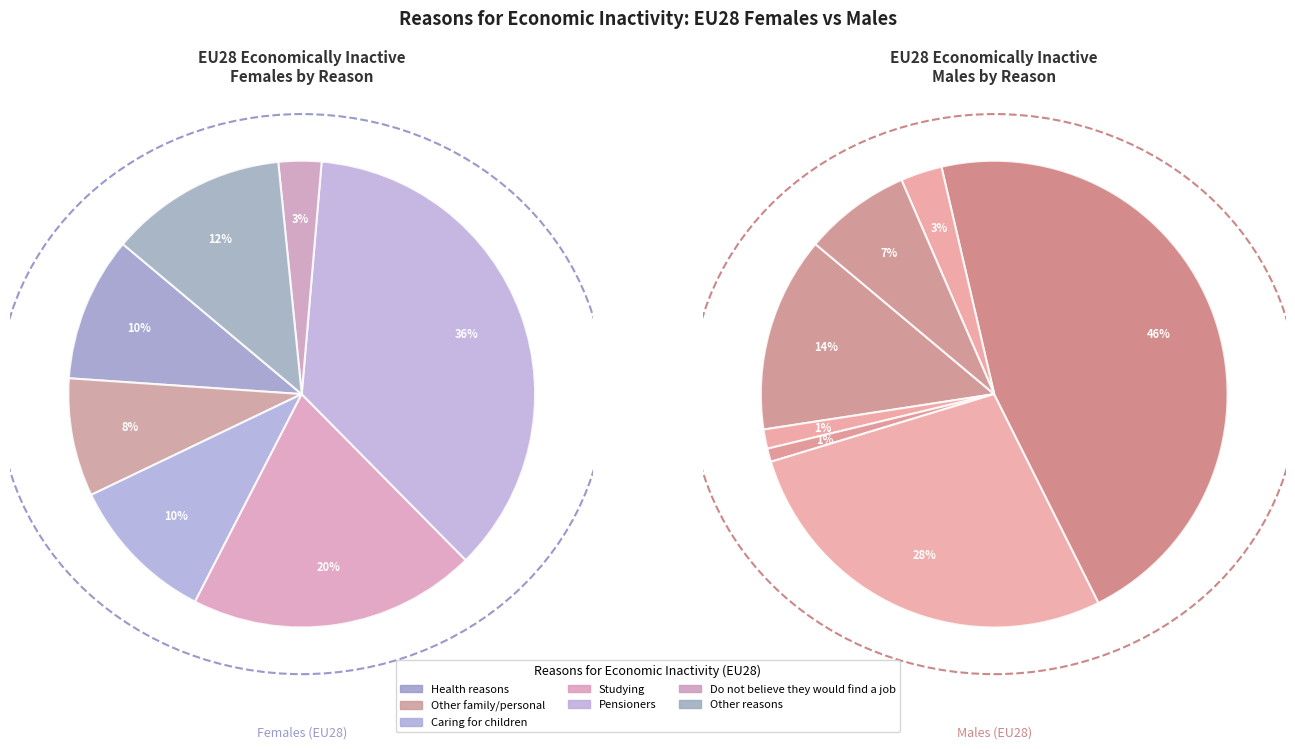

Is the sum of Caring for children and Other family/personal greater than half?

No